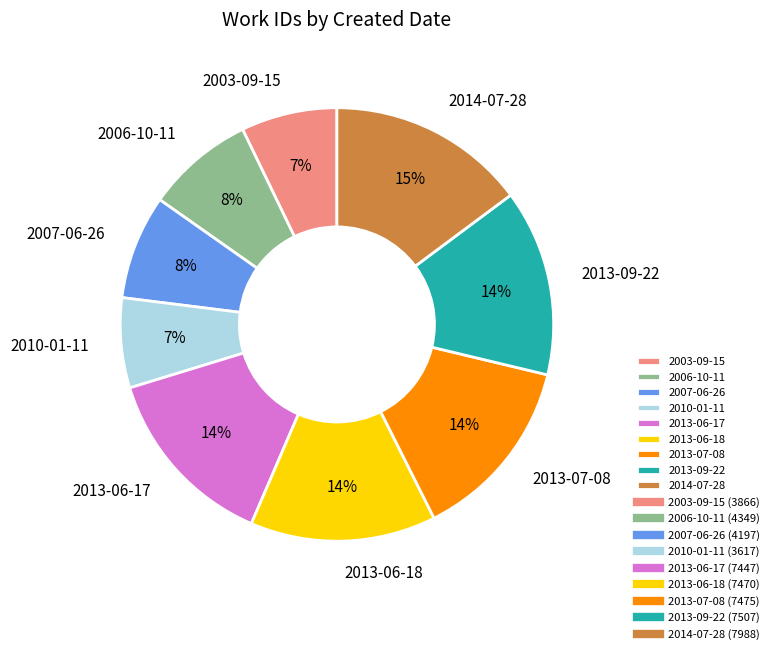

What is the ratio of the value at 2013-06-18 to the value at 2013-06-17?

1.0